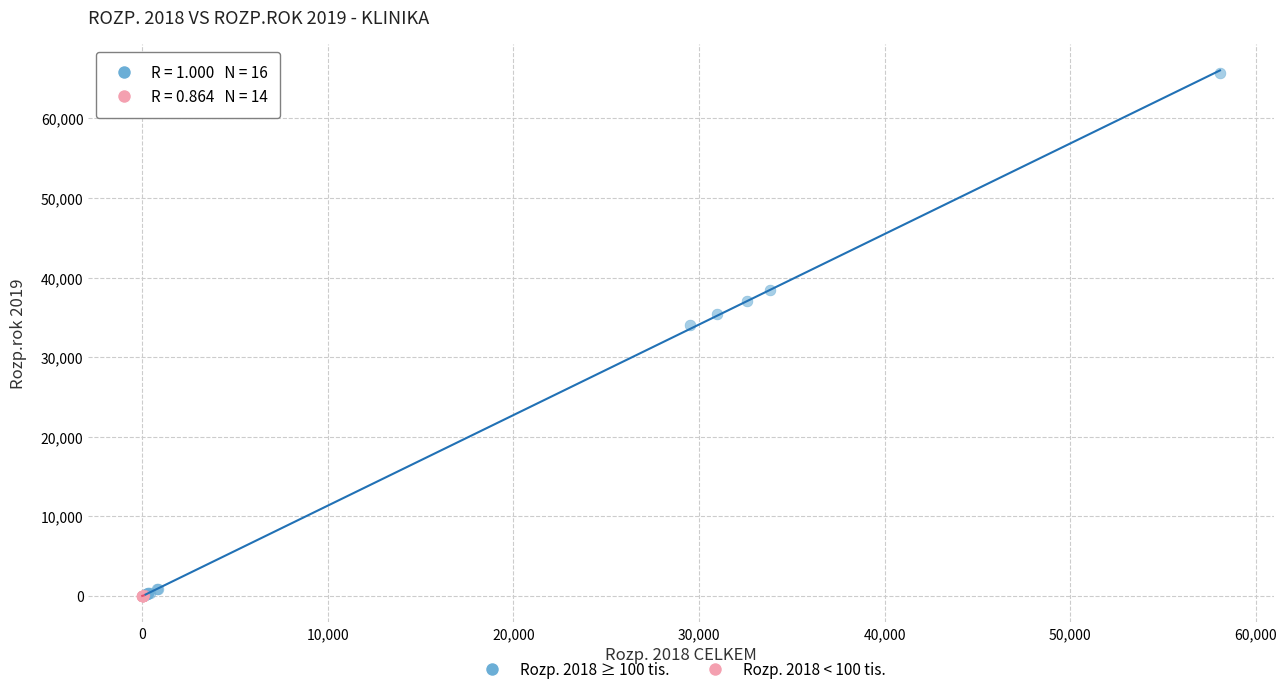

What are all the series names shown in the legend?

Rozp. 2018 ≥ 100 tis., Rozp. 2018 < 100 tis.